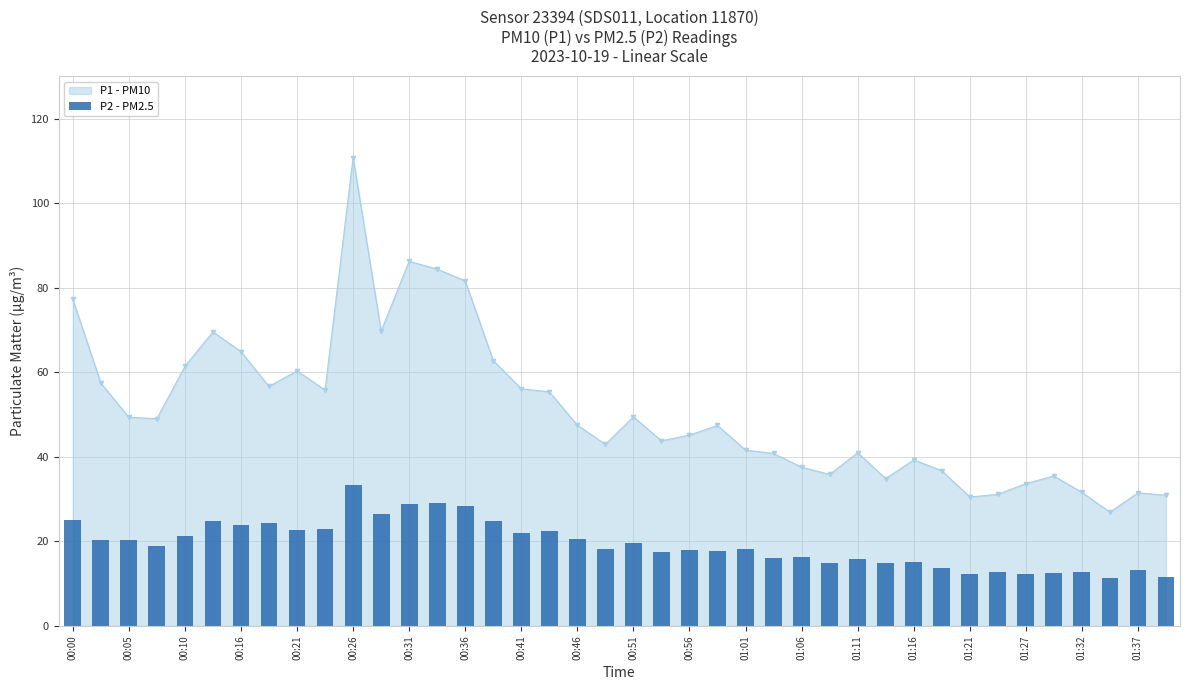

True or false: P1 - PM10 has a value of 31.6 at 01:32.

True